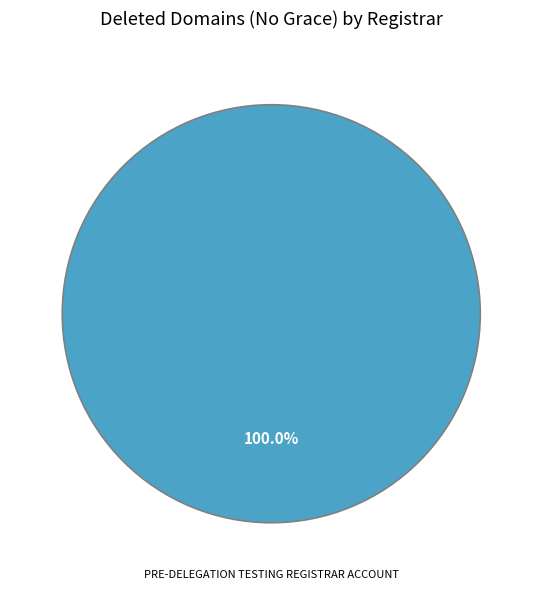

Does any single category account for the majority?

Yes